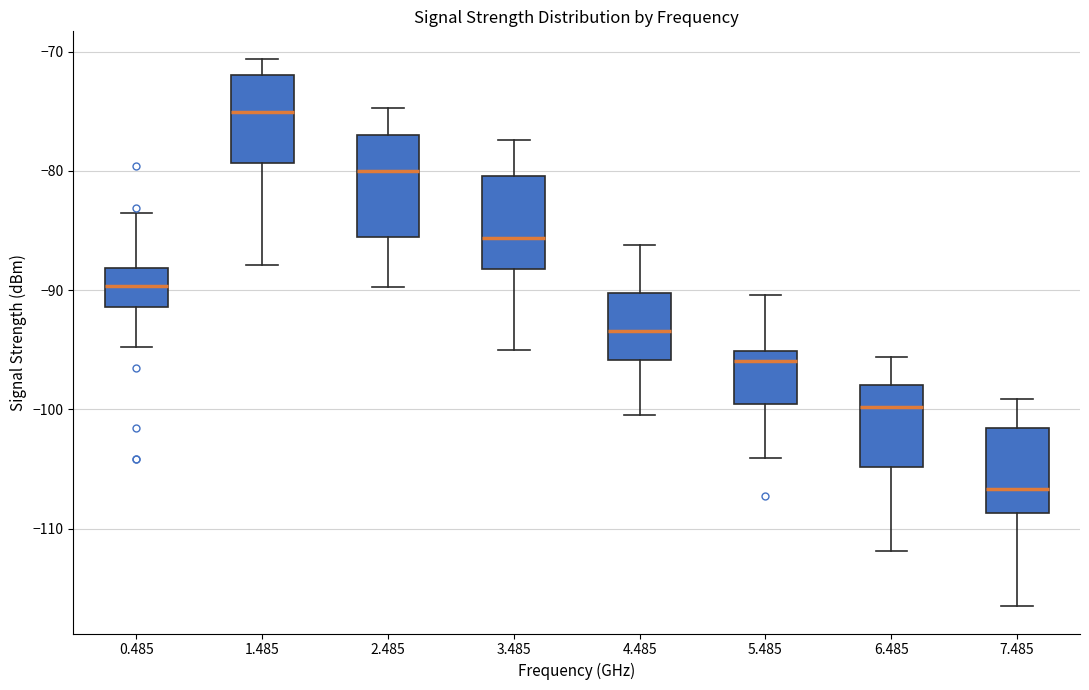

Reading left to right, transcribe this box plot: for each box, give where its median line is, the range the box spans, and where its two whiskers end, as read against the y-axis. The values are not printed on the chart, so give them approximately, as read against the axis.

0.485: median -90, box -91 to -88, whiskers -95 to -83
1.485: median -75, box -79 to -72, whiskers -88 to -71
2.485: median -80, box -86 to -77, whiskers -90 to -75
3.485: median -86, box -88 to -80, whiskers -95 to -77
4.485: median -93, box -96 to -90, whiskers -100 to -86
5.485: median -96, box -100 to -95, whiskers -104 to -90
6.485: median -100, box -105 to -98, whiskers -112 to -96
7.485: median -107, box -109 to -102, whiskers -116 to -99